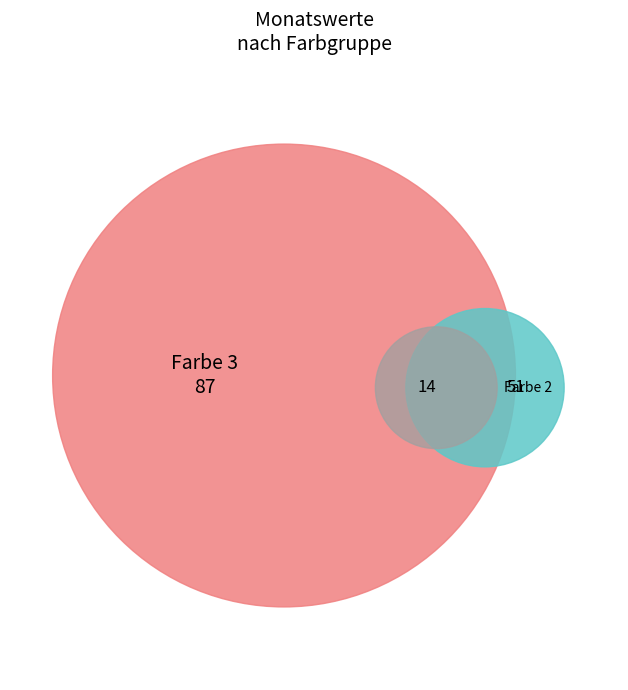

True or false: Nov accounts for 24% of the total.

False